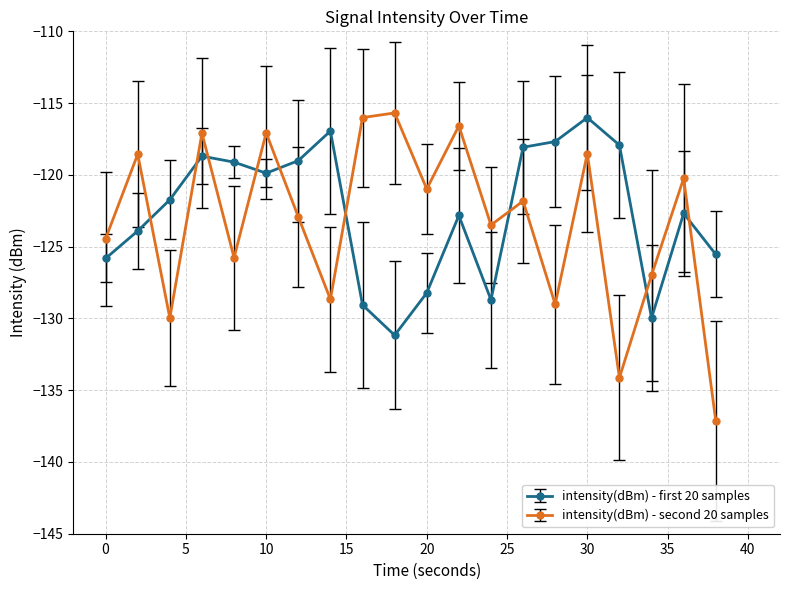

List the series in order of their peak value, highest first.

intensity(dBm) - second 20 samples, intensity(dBm) - first 20 samples